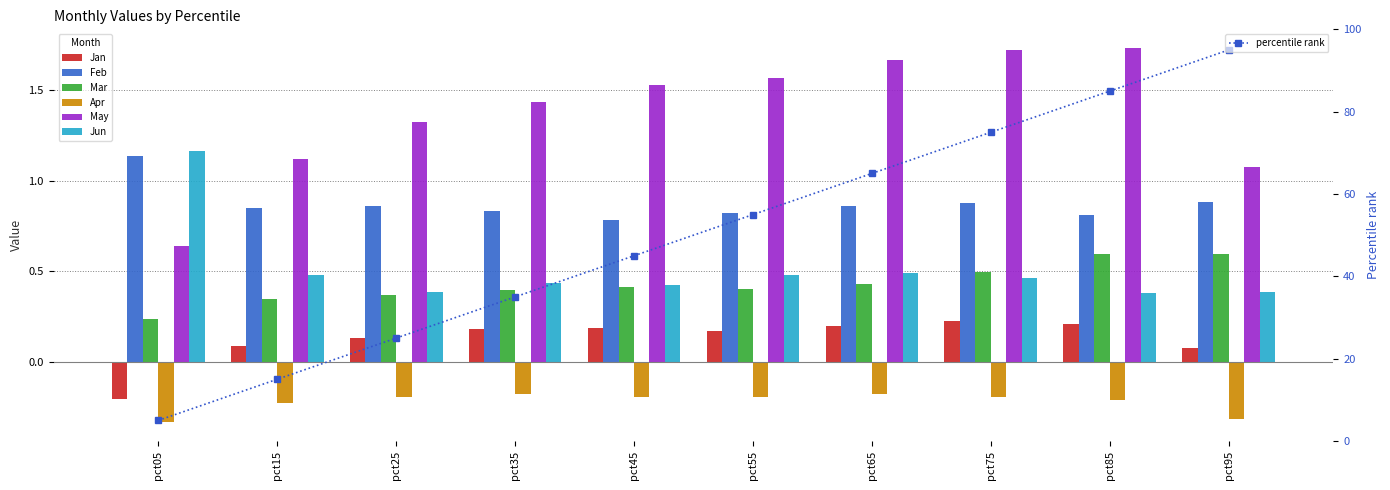

Is the value of Apr at pct65 greater than the value of Mar at pct05?

No